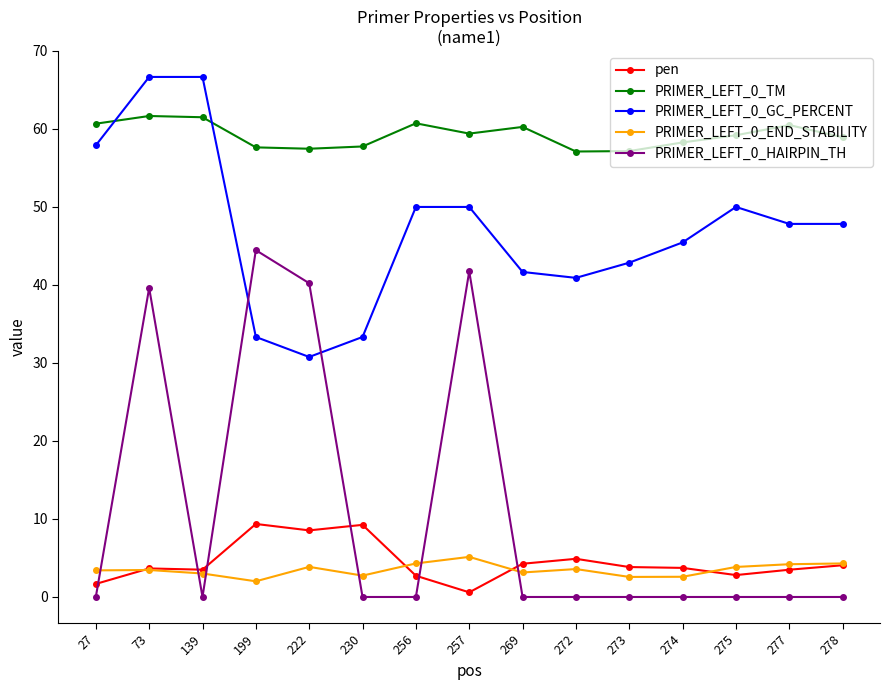

What is the value of the PRIMER_LEFT_0_GC_PERCENT point at the 5th from the left?

30.8